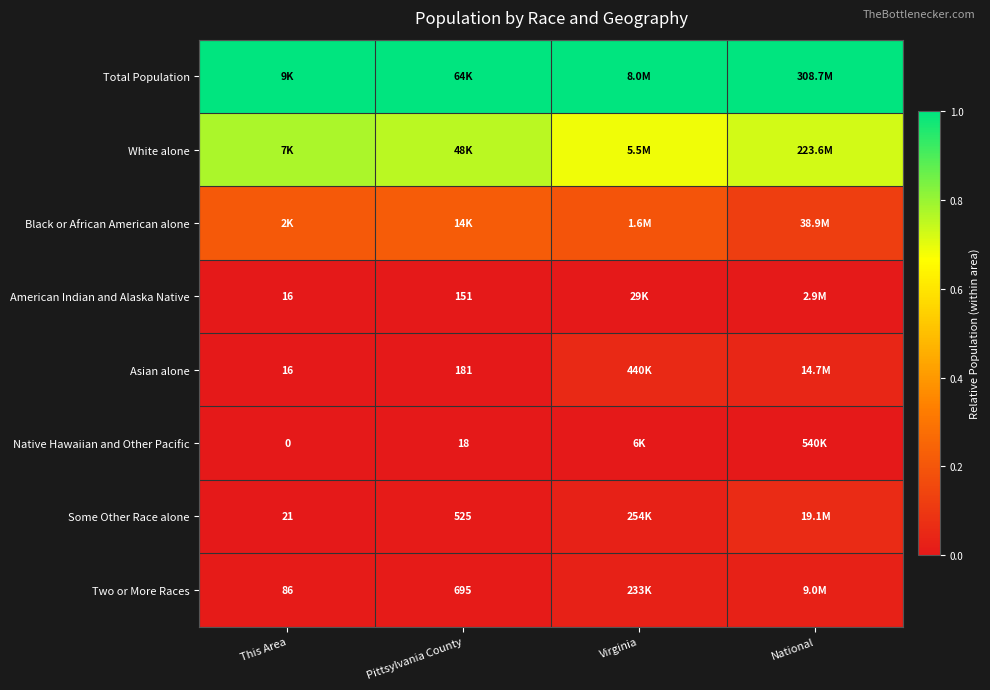

Which series has the largest total across all categories?

Total Population